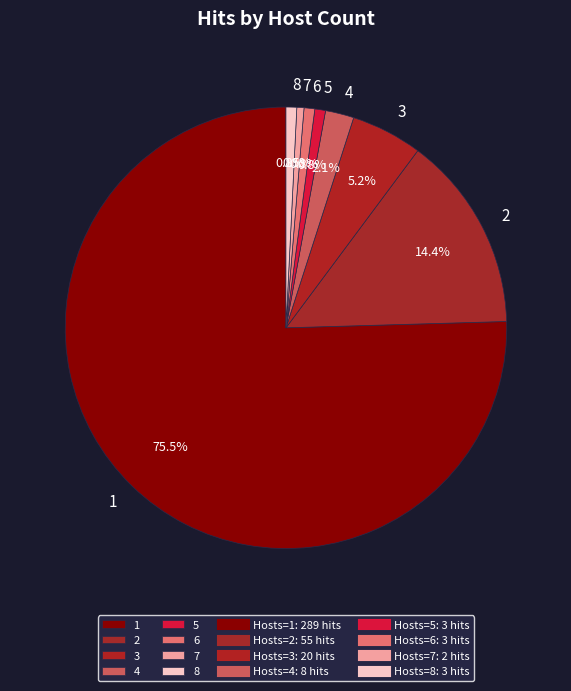

Approximately how many times larger is the value at 2 compared to 5?

18.3